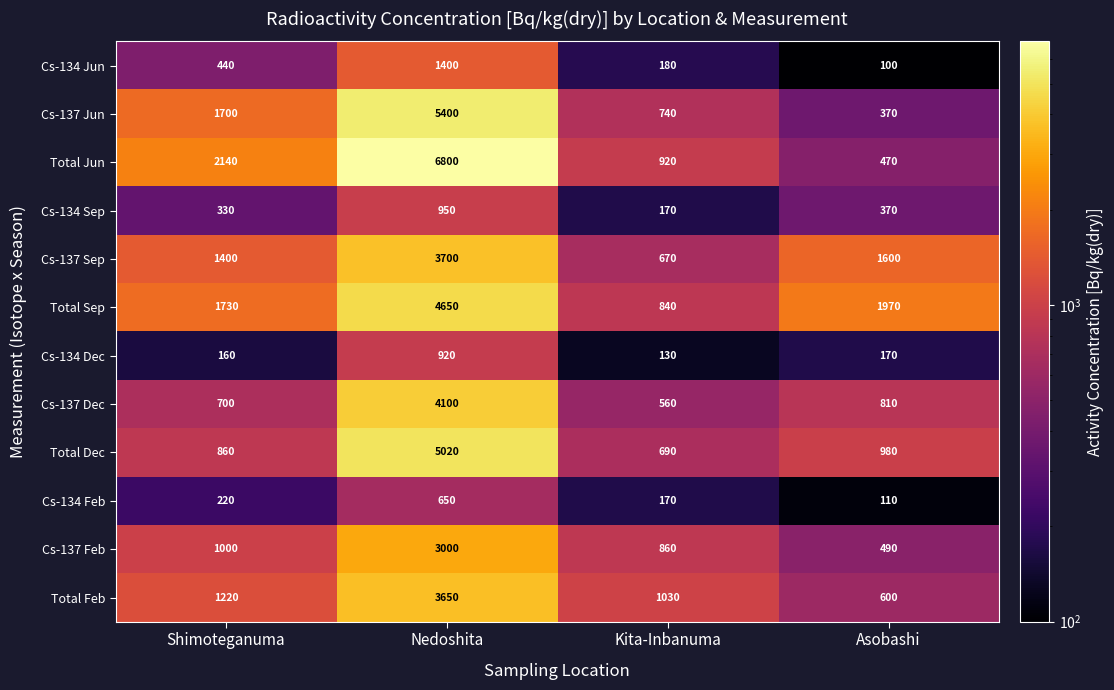

What is the difference between the Total Feb values at Shimoteganuma and Kita-Inbanuma?

190